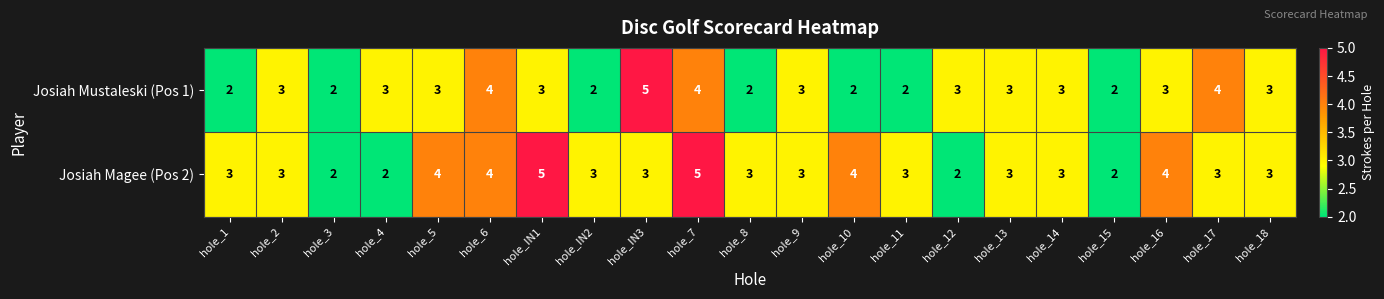

What is the difference between the highest and lowest values at hole_5?

1